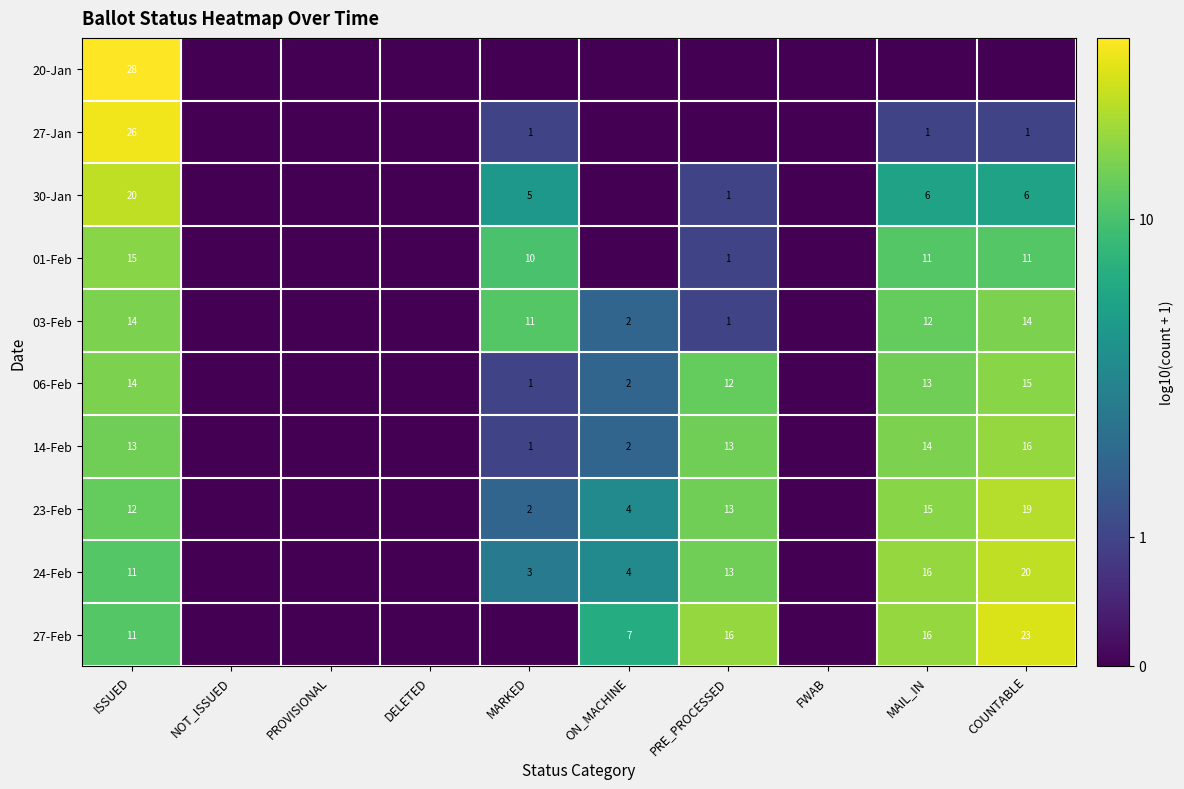

Is it true that 06-Feb equals 14 at ISSUED?

True